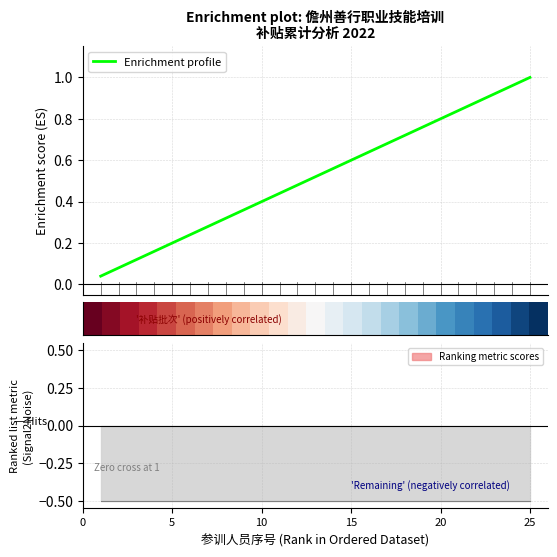

The Enrichment profile series shows 0.5 at 17. True or false?

False